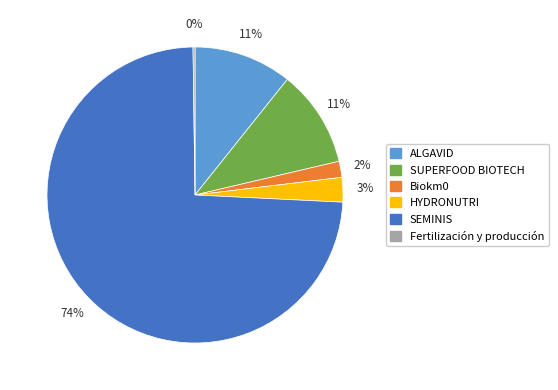

Which slice is the largest?

SEMINIS